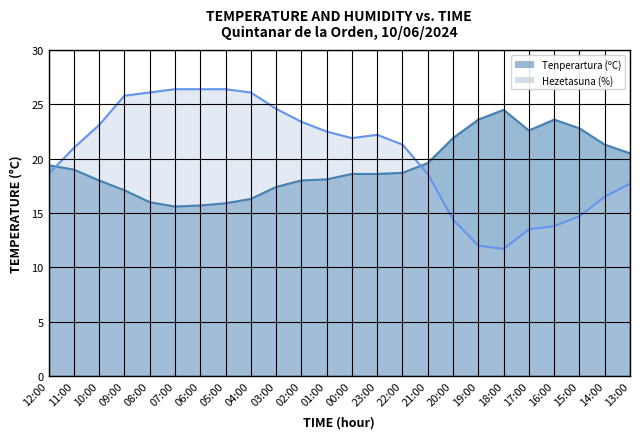

Which category has the lowest value in the Tenperartura (ºC) series?

07:00